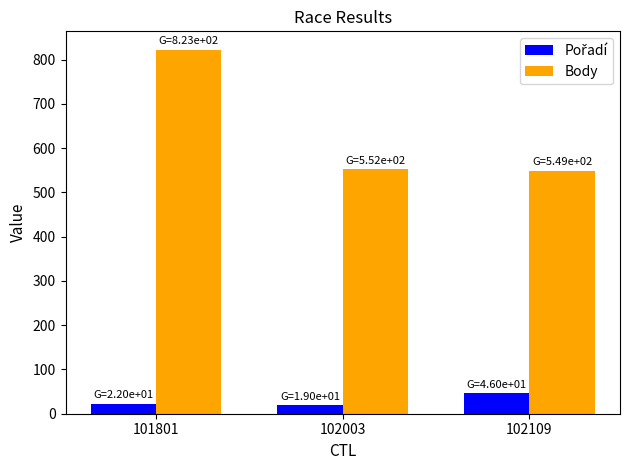

Does the chart contain stacked bars?

No